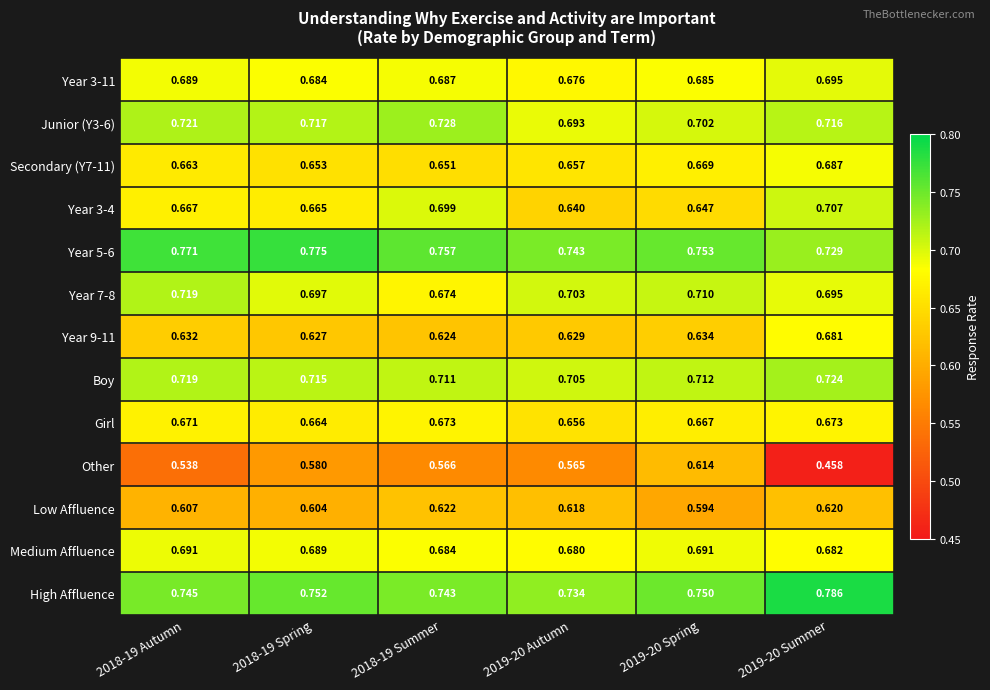

List the series in order of their peak value, lowest first.

Other, Low Affluence, Girl, Year 9-11, Secondary (Y7-11), Medium Affluence, Year 3-11, Year 3-4, Year 7-8, Boy, Junior (Y3-6), Year 5-6, High Affluence